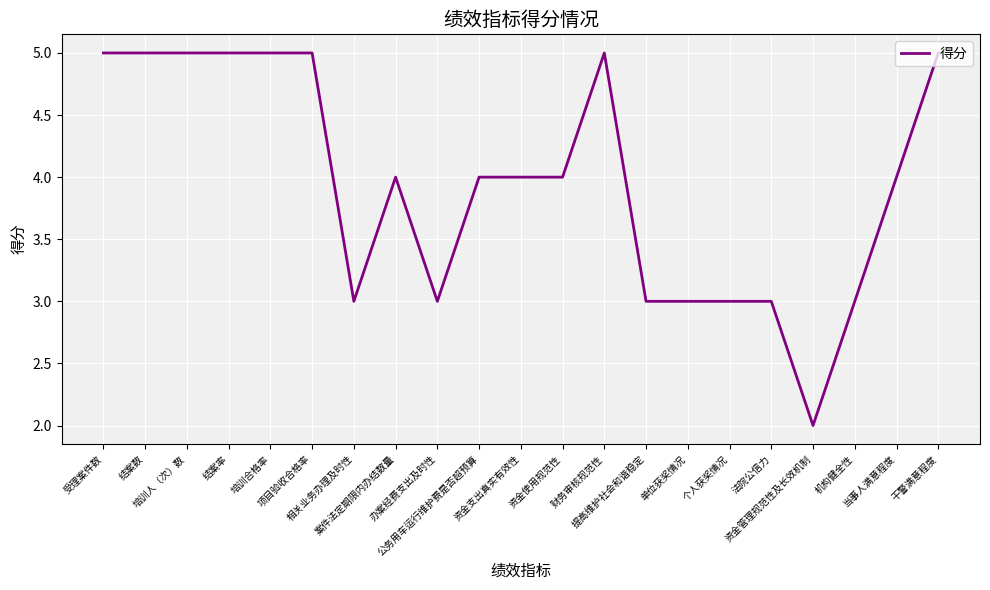

Reading right to left, extract all data points from this chart.

5	4	3	2	3	3	3	3	5	4	4	4	3	4	3	5	5	5	5	5	5